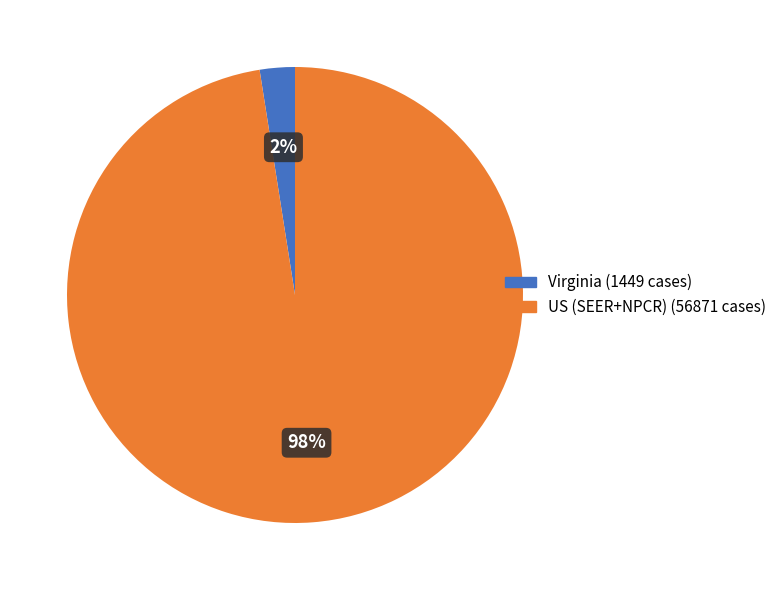

Rank the categories by value from highest to lowest.

US (SEER+NPCR), Virginia